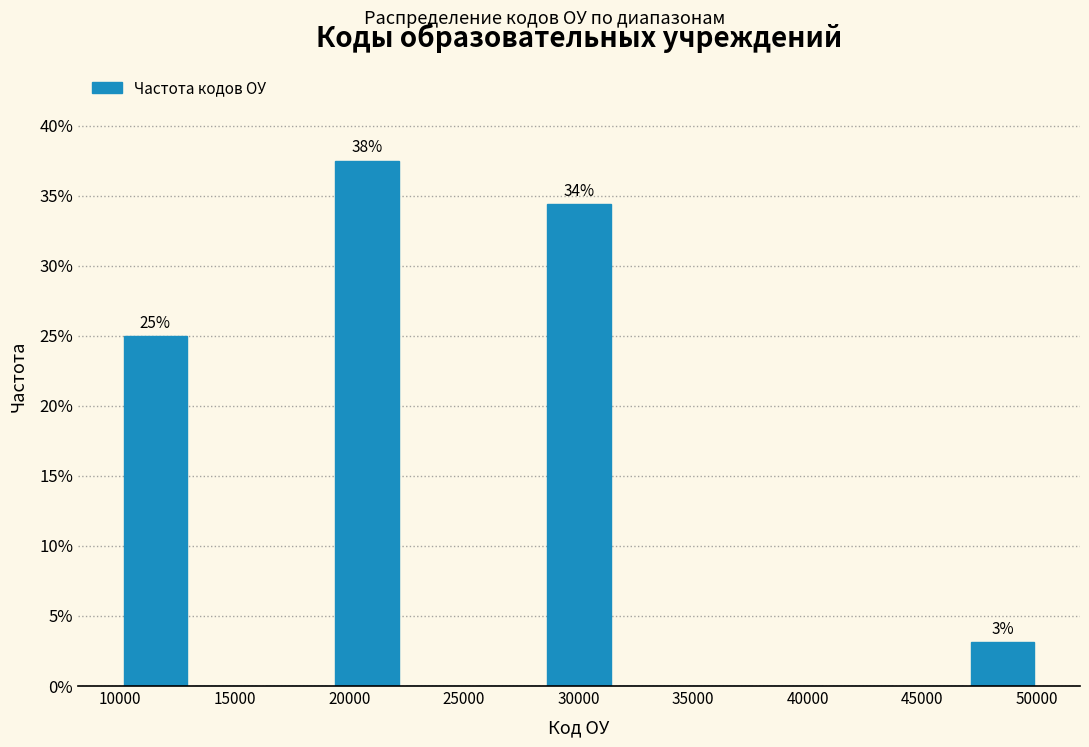

Which range on the x-axis has the tallest bar?

19000 to 22500